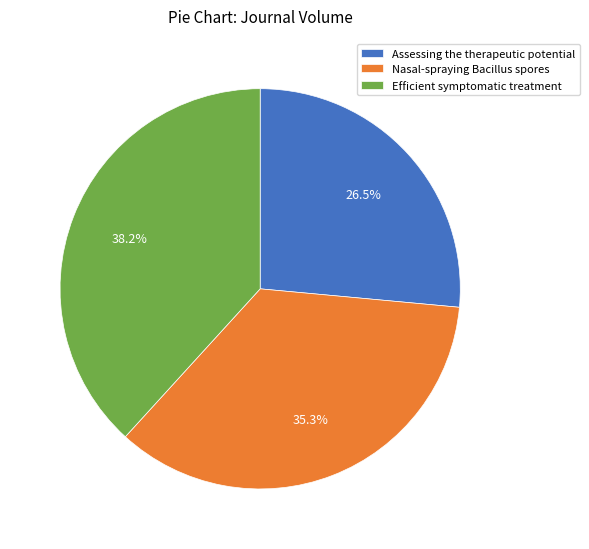

Which category has the biggest portion of the pie?

Efficient symptomatic treatment